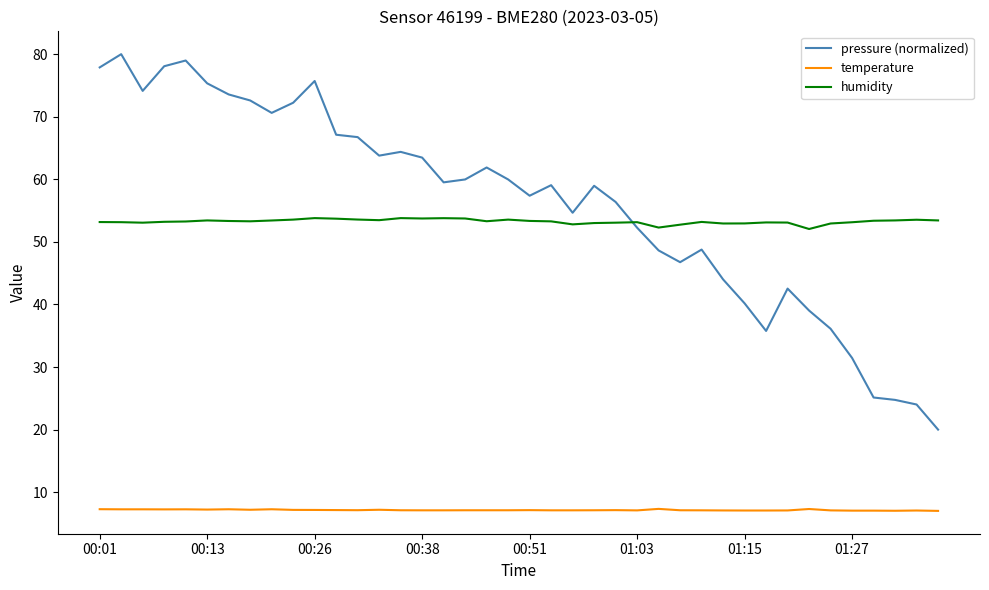

Which series has the largest range (max minus min)?

pressure (normalized)